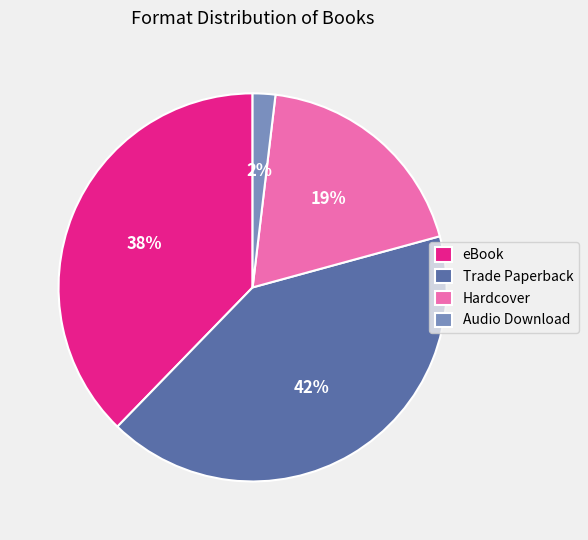

Combined, do Trade Paperback and eBook account for over 50%?

Yes